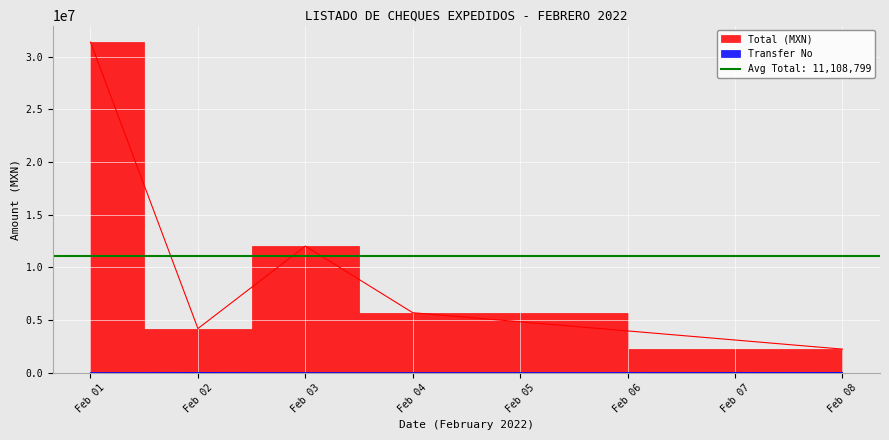

How many lines are shown in the chart?

2